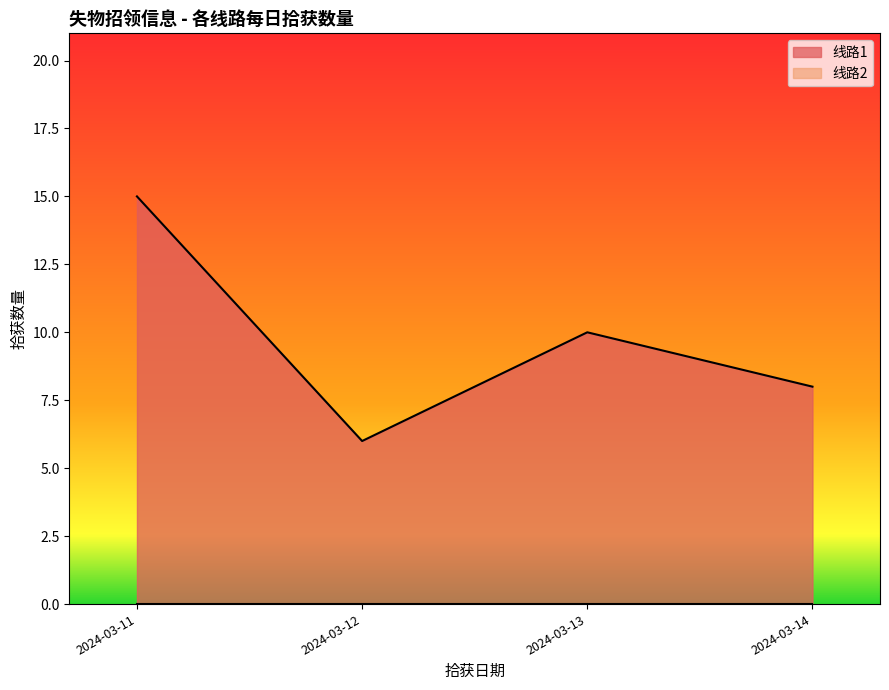

Where is the first local maximum for 线路1?

2024-03-13